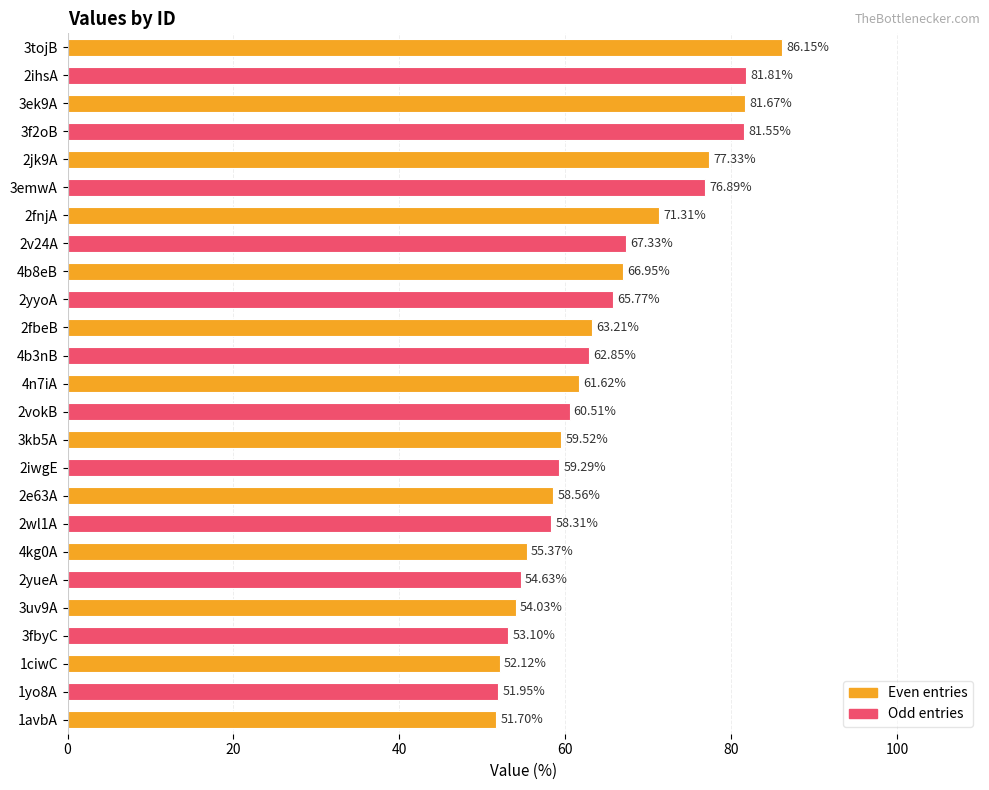

What is the difference between the maximum and second lowest values?

34.2